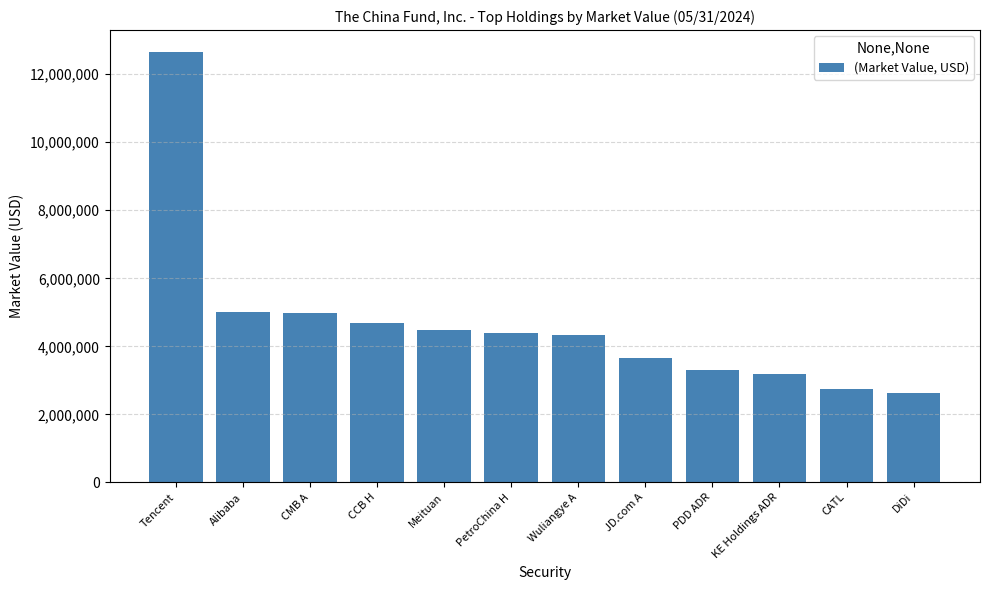

What is the ratio of the value at Alibaba to the value at PDD ADR?

1.5